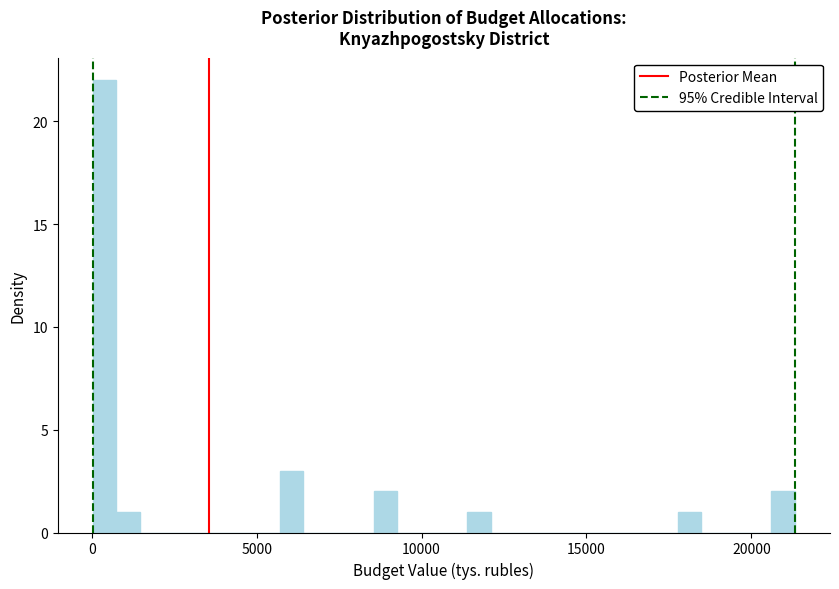

Read against the x-axis, roughly where is the centre of the tallest bar?

500